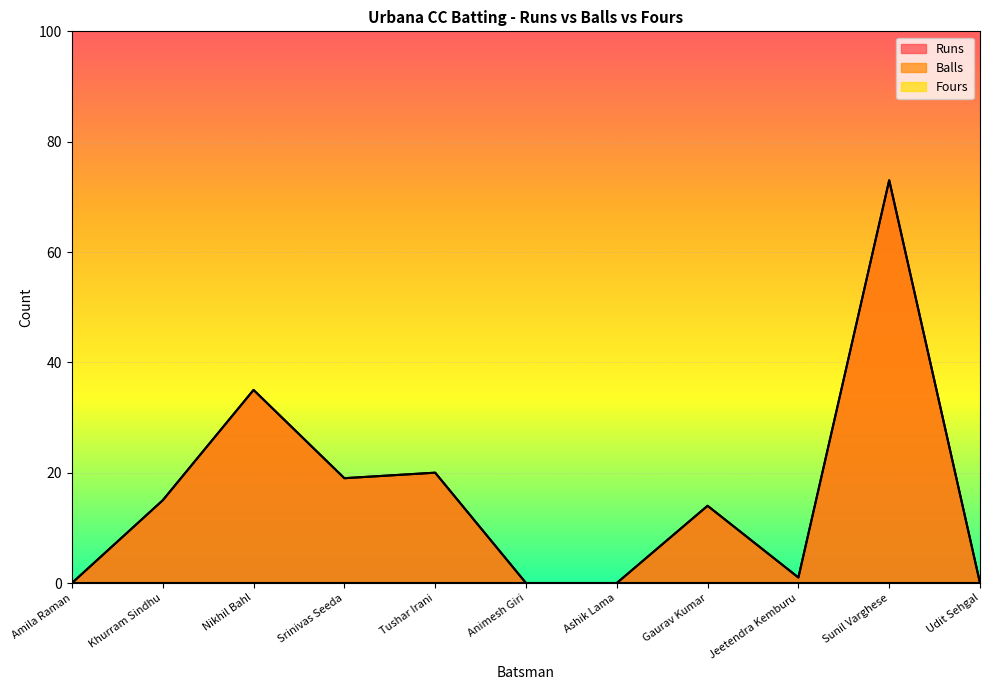

How many data points does each series have?

11